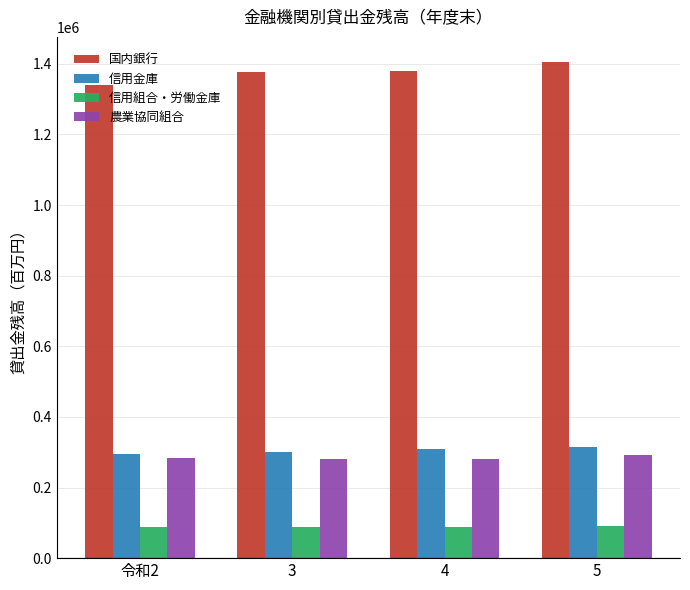

What is the maximum value for 信用金庫?

315486